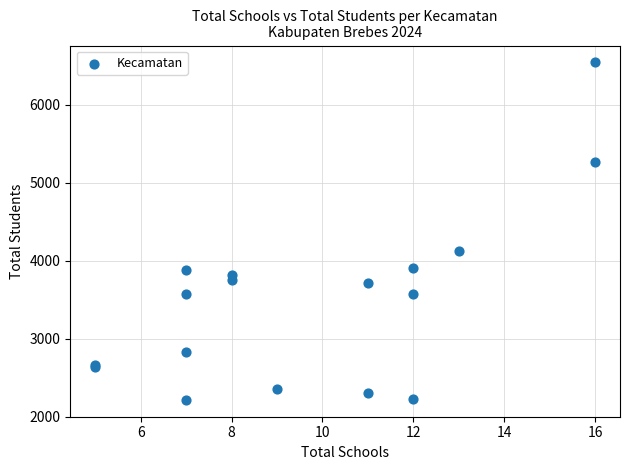

What Y value in the scatter plot is closest to 4380?

4121